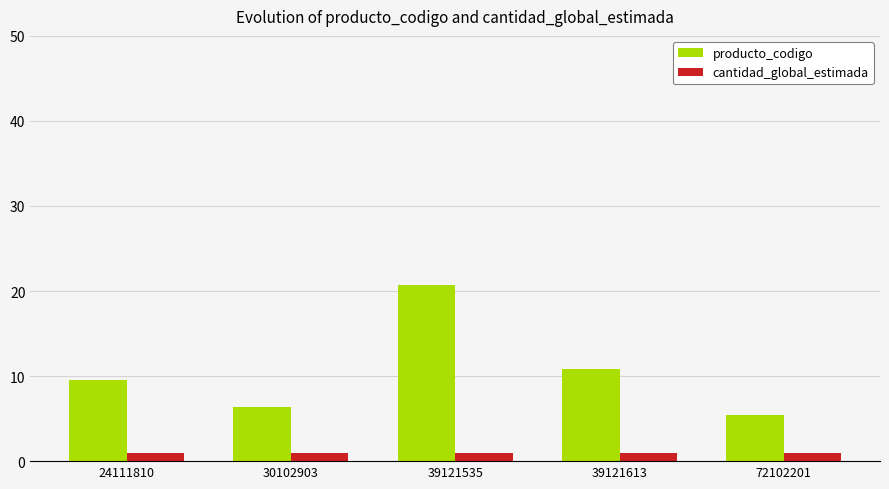

The cantidad_global_estimada series shows 1.0 at 72102201. True or false?

True